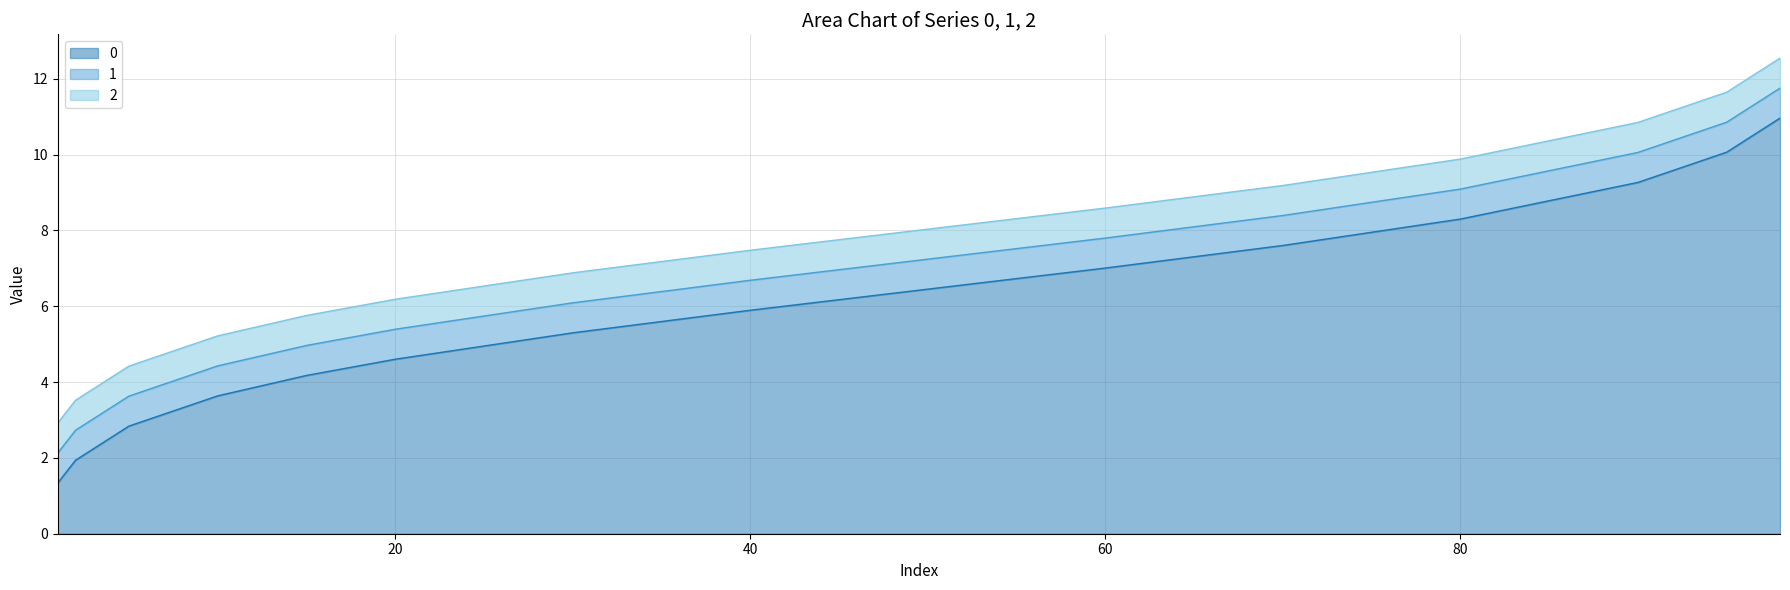

Reading left to right, list all the values displayed in this chart.

0: 1.3	1.9	2.8	3.6	4.2	4.6	5.3	5.9	6.5	7.0	7.6	8.3	9.3	10.1	11.0
1: 2.1	2.7	3.6	4.4	5.0	5.4	6.1	6.7	7.2	7.8	8.4	9.1	10.1	10.9	11.8
2: 2.9	3.5	4.4	5.2	5.8	6.2	6.9	7.5	8.0	8.6	9.2	9.9	10.8	11.6	12.5